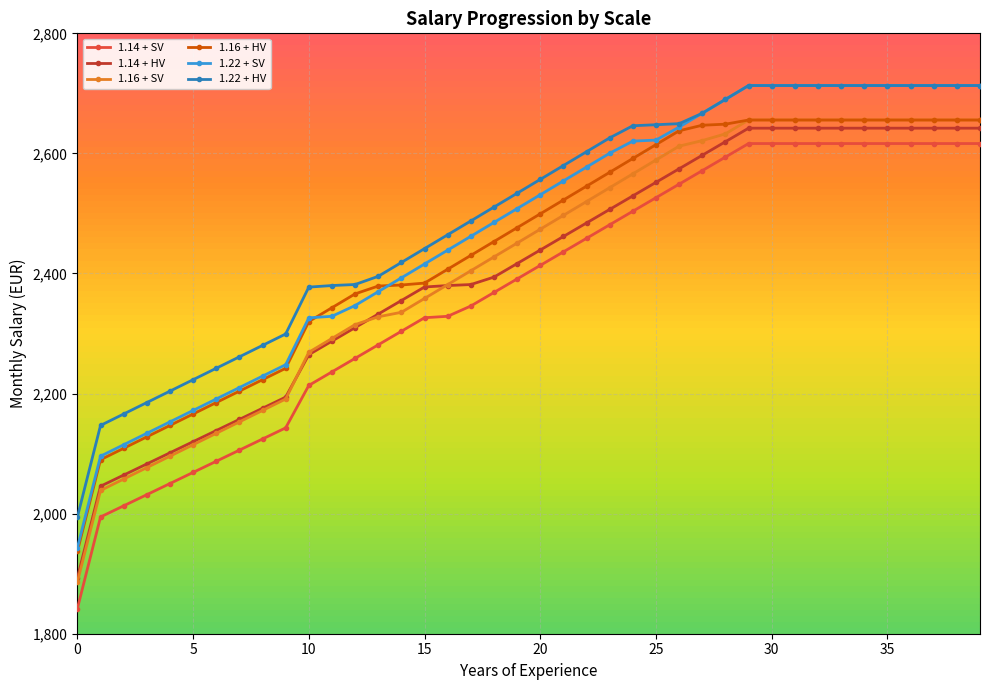

Does the chart display data point markers on the line(s)?

Yes